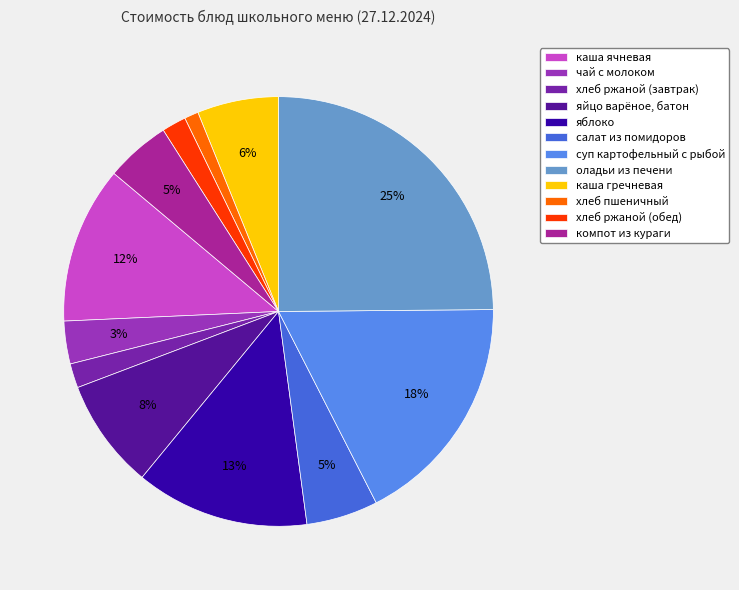

Which slice is the largest?

оладьи из печени